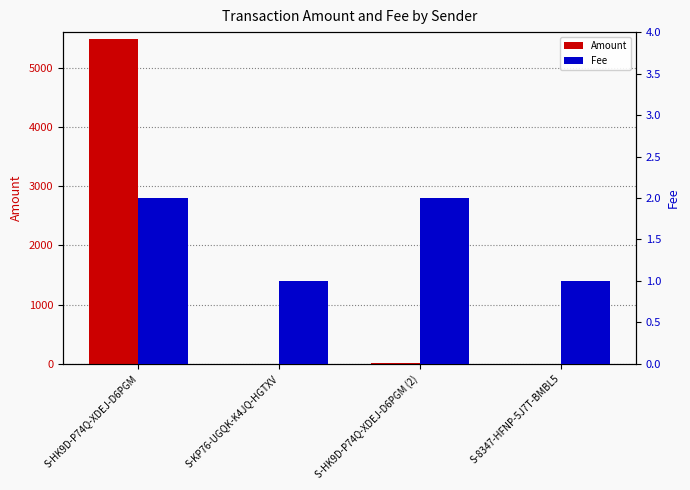

What position from the left is S-HK9D-P74Q-XDEJ-D6PGM (2)?

3